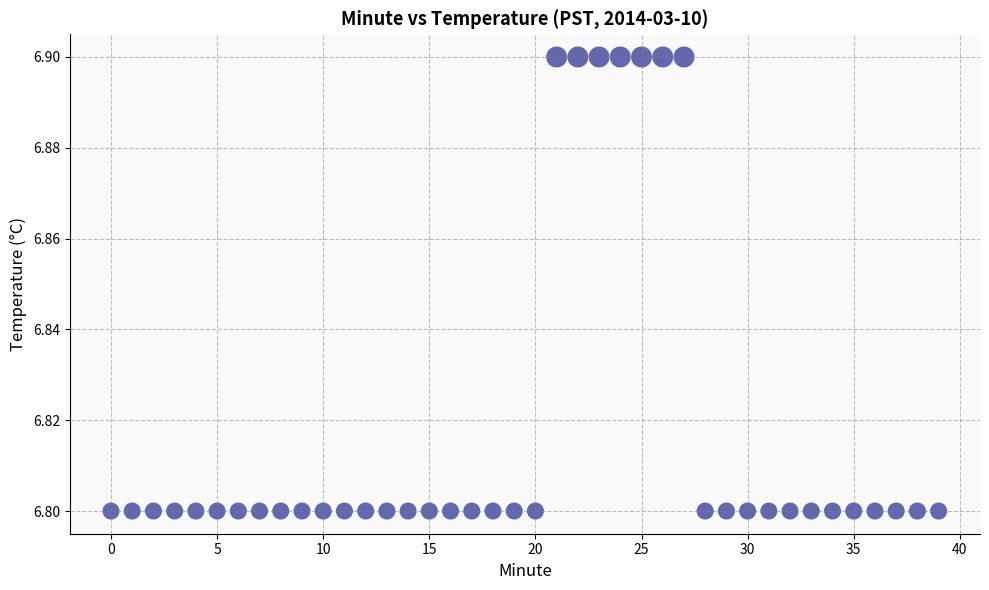

How many points are shown in the scatter plot?

40